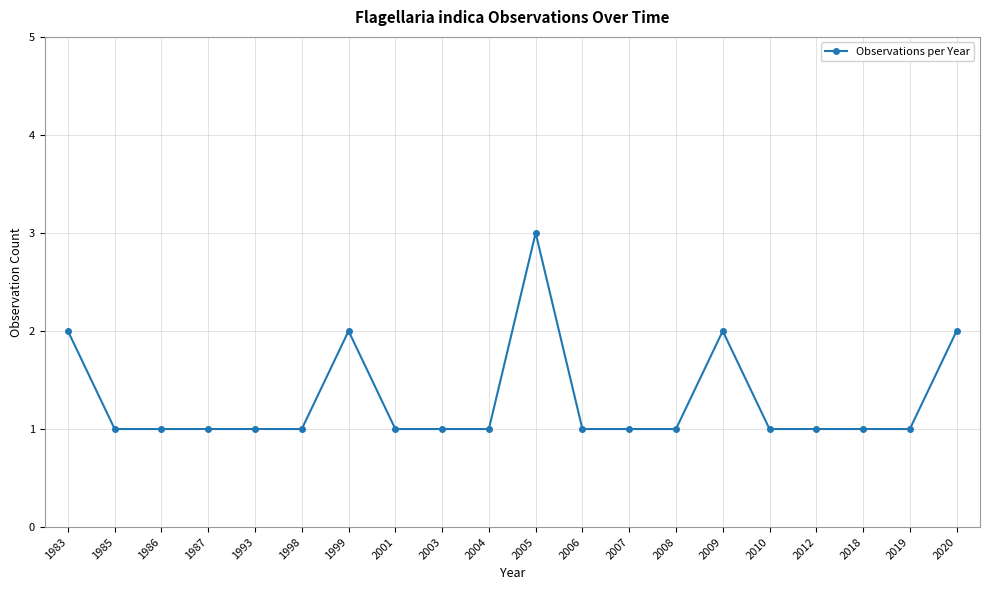

What is the change in value from 2001 to 2005?

+2